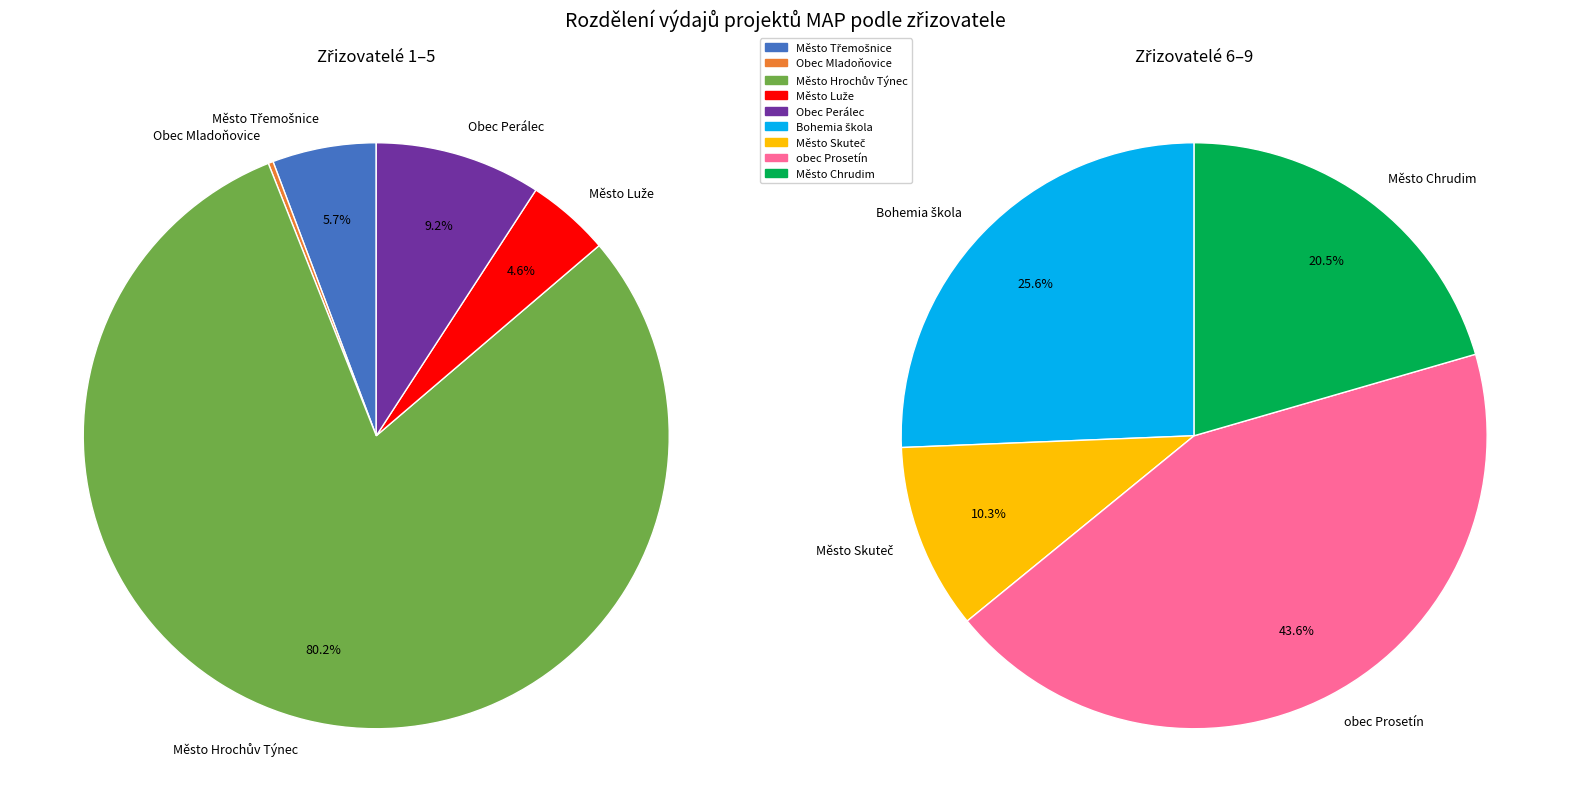

How many slices are in this pie chart?

9